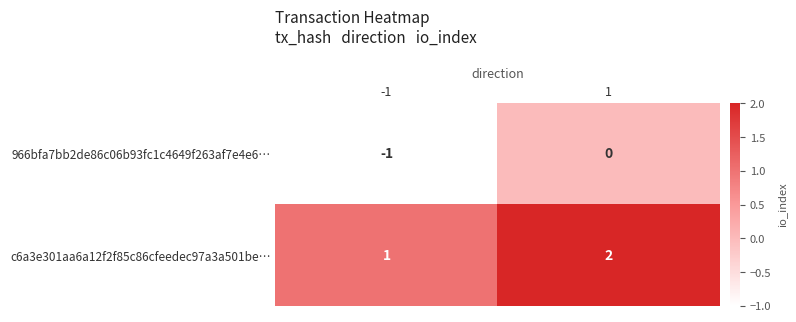

Is it true that c6a3e301aa6a12f2f85c86cfeedec97a3a501be… equals 3 at 1?

False